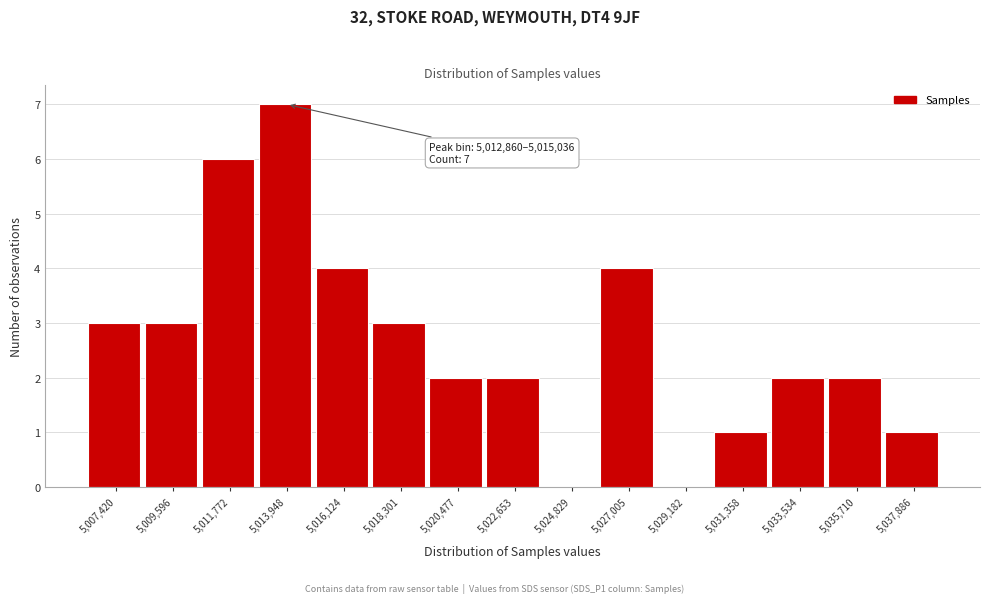

Over which range of the x-axis is the bar tallest?

5013000 to 5015000